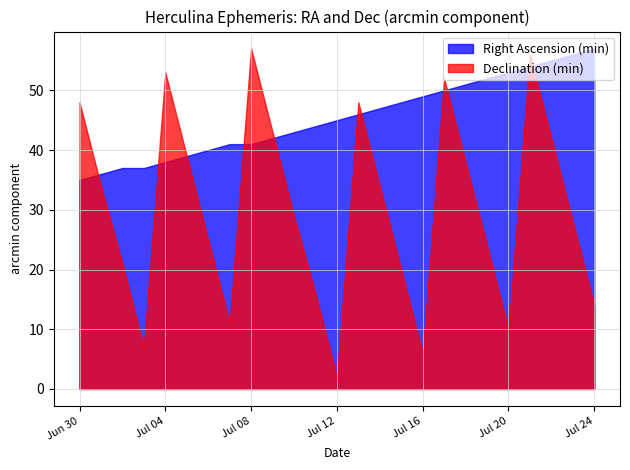

How many values in the Right Ascension (min) series are below 45?

12